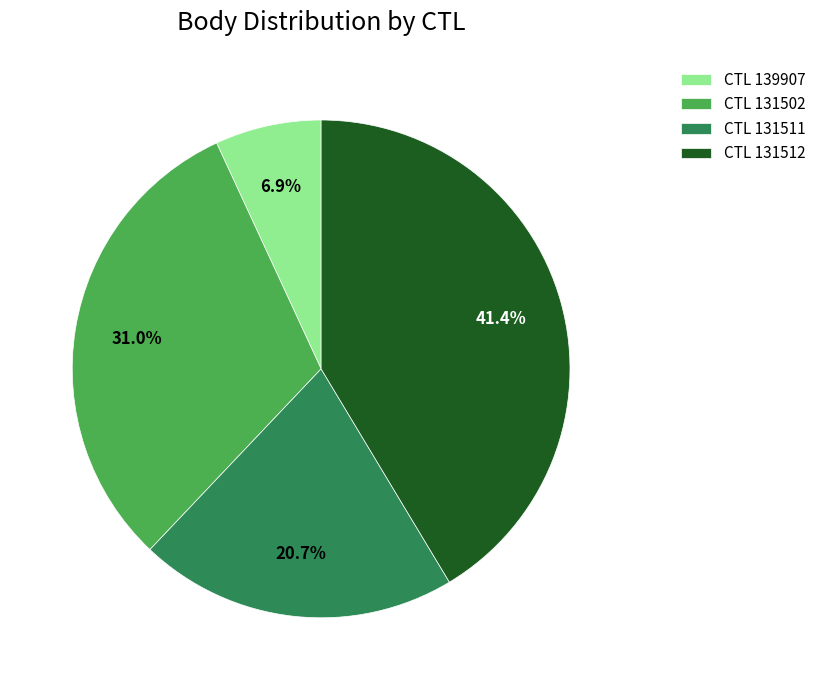

Does any single category account for the majority?

No